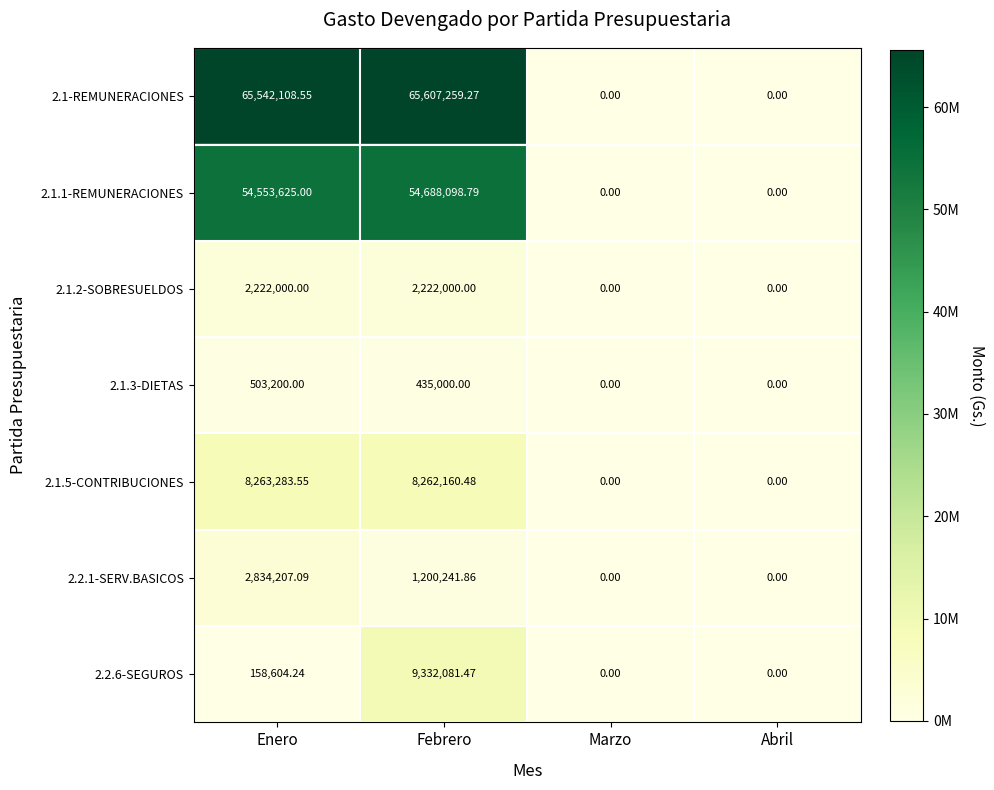

Count the number of data series in this chart.

7